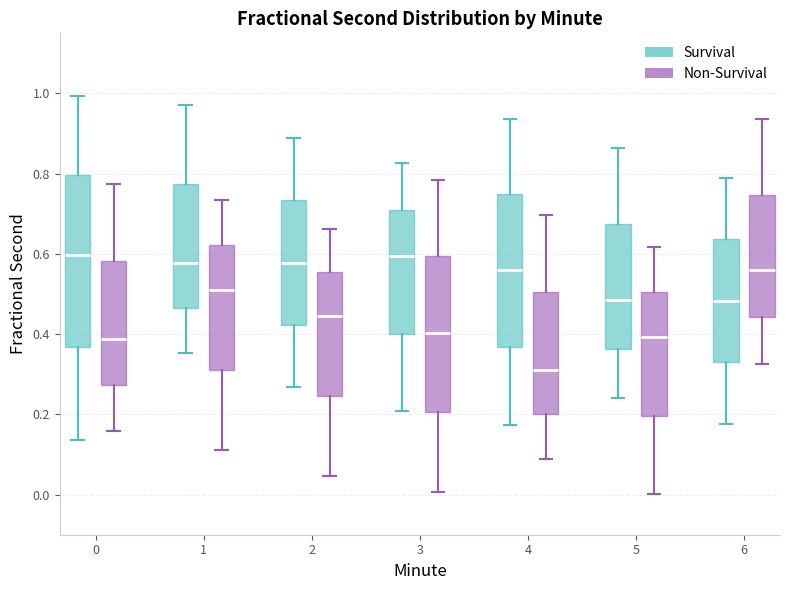

Where is the lower edge of the box for 0 (Survival) on the y-axis? The values are not printed on the chart, so give them approximately, as read against the axis.

0.36